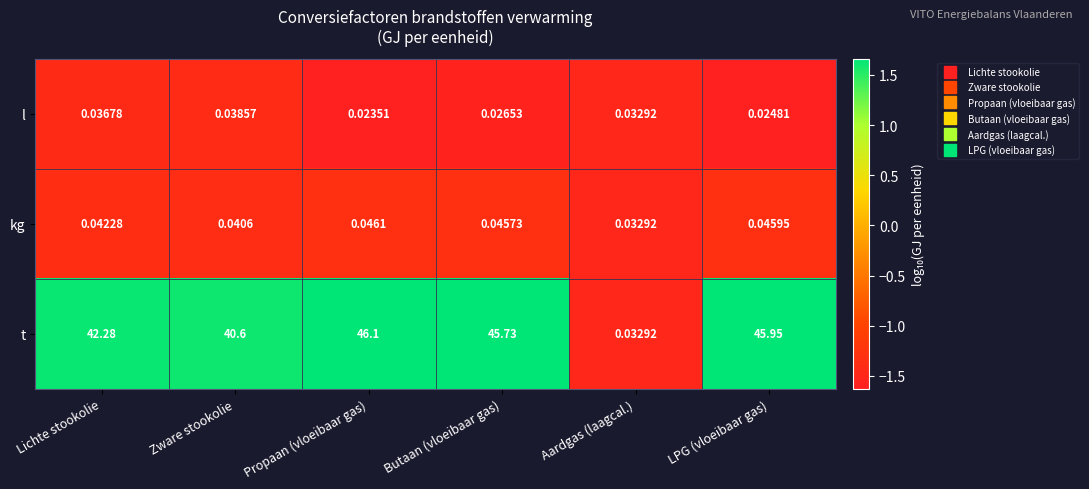

Which series has the largest total across all categories?

t